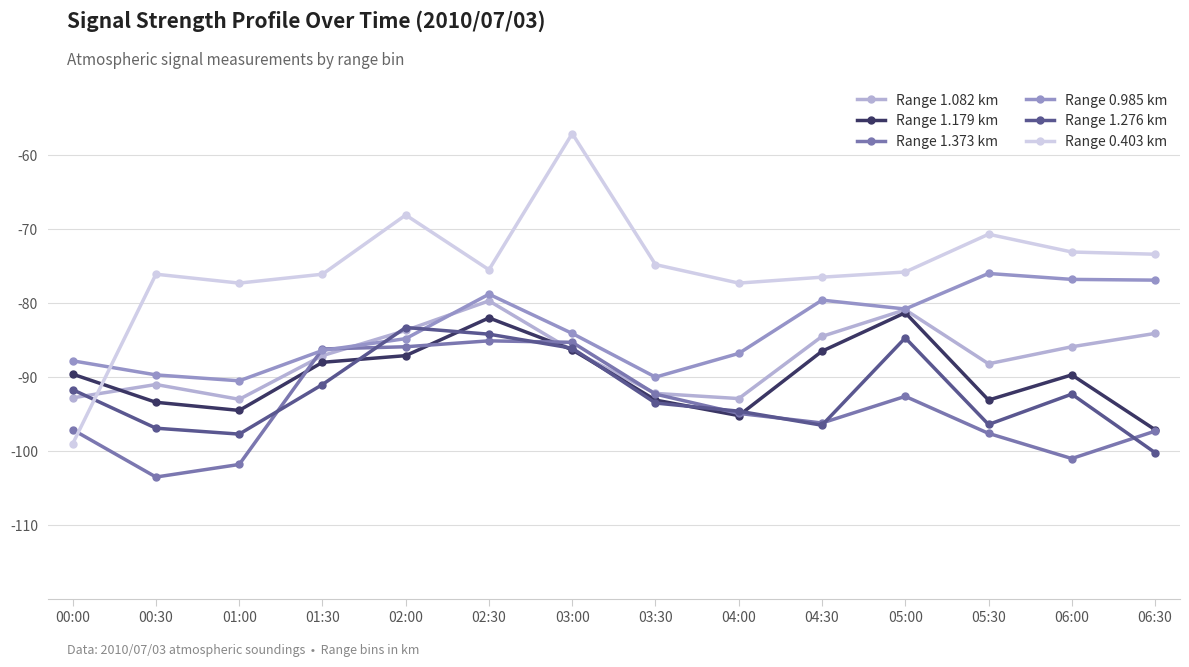

What is the minimum value for Range 0.985 km?

-90.5